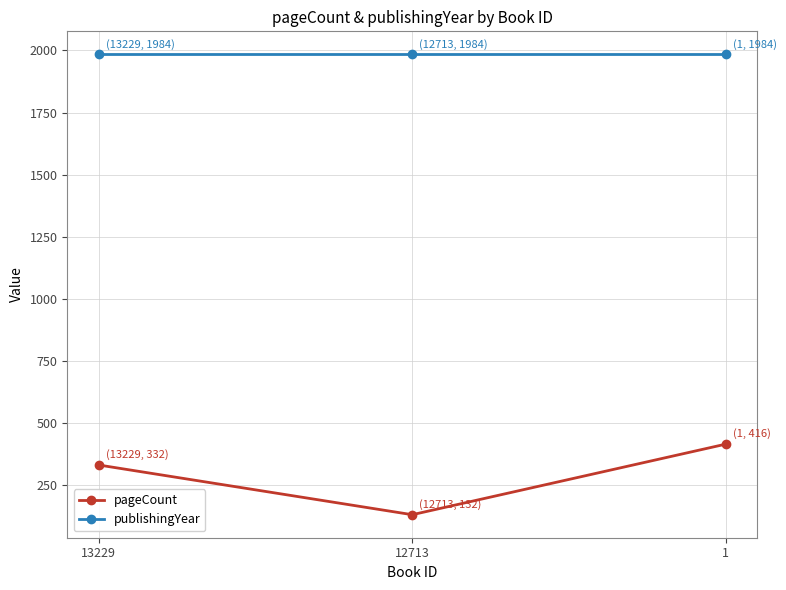

The value of publishingYear at 12713 is 922. True or false?

False